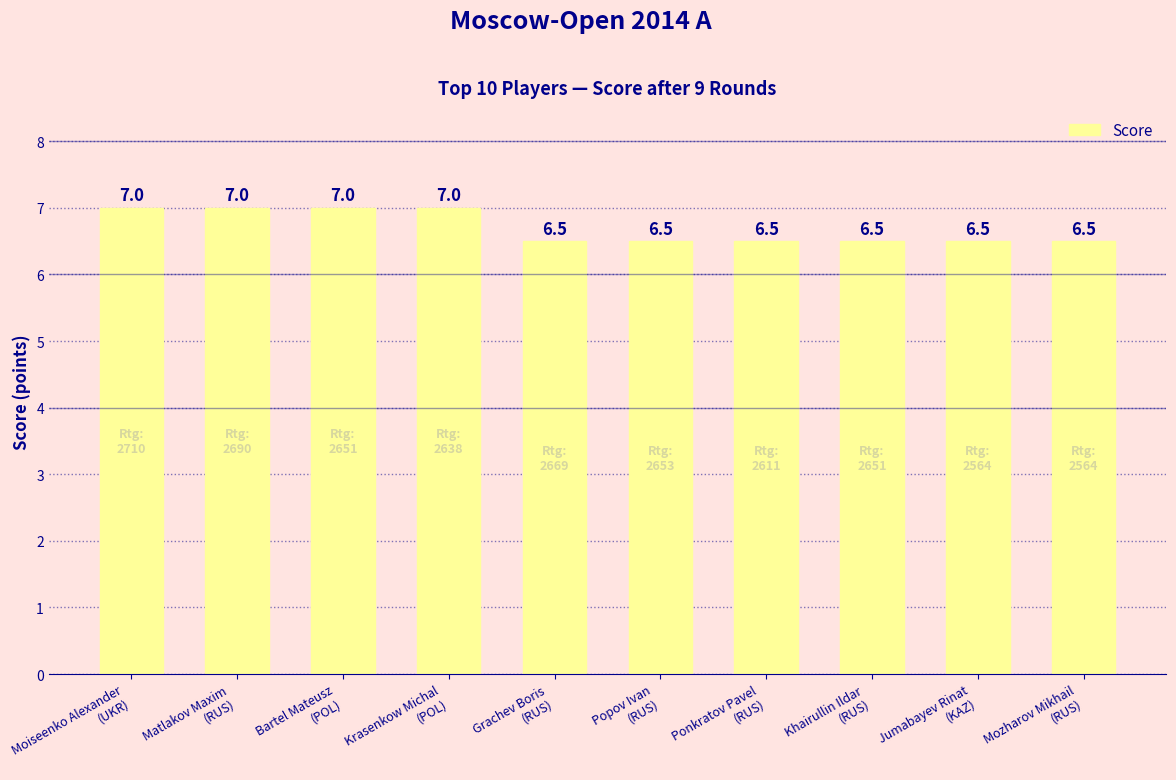

How many series are shown in this chart?

1